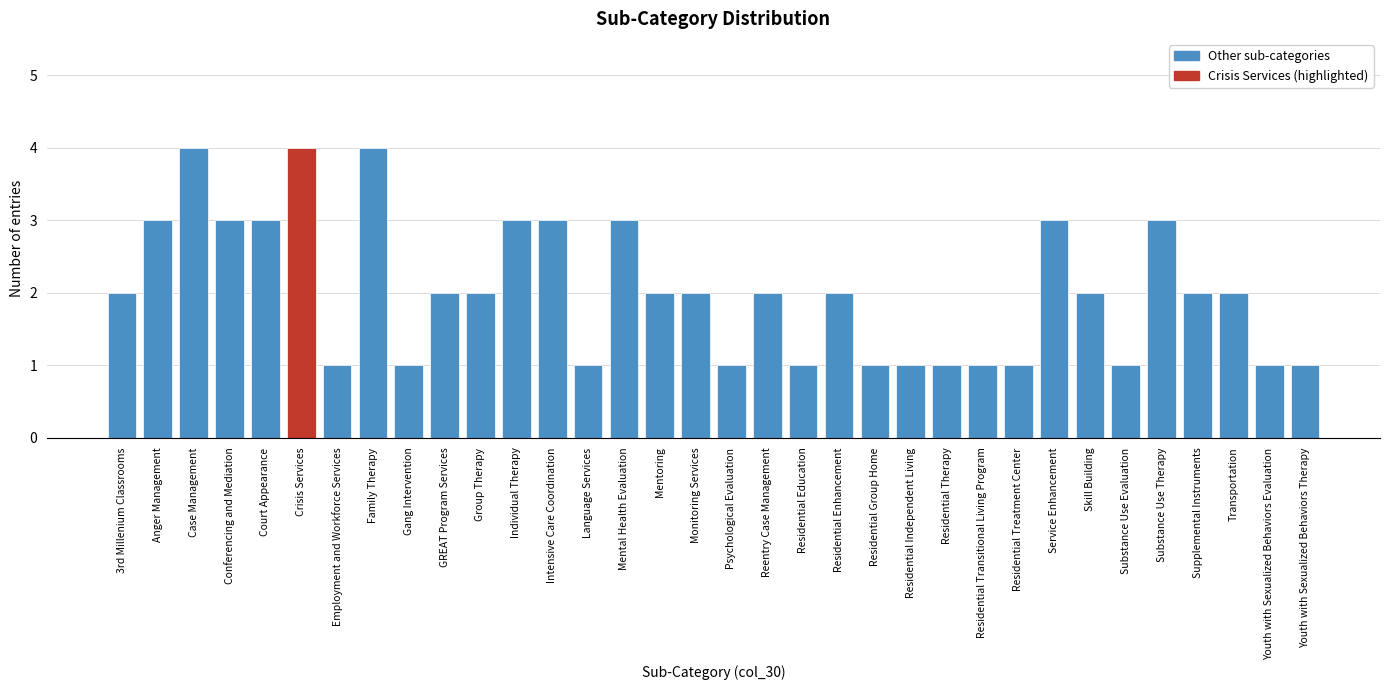

What is the approximate value at Substance Use Therapy?

3